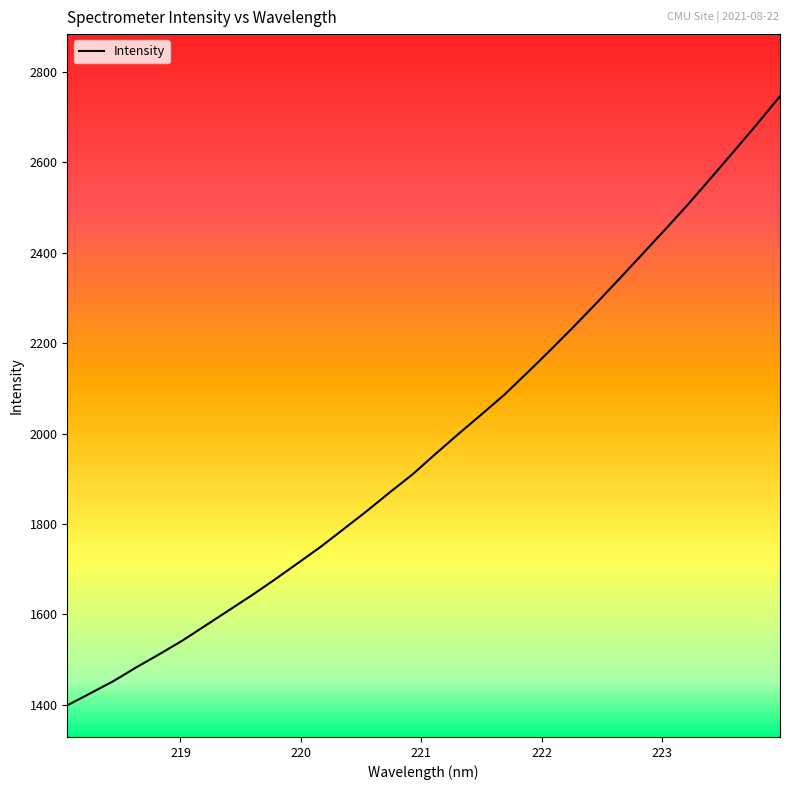

What is the difference between the maximum and minimum values?

1347.6